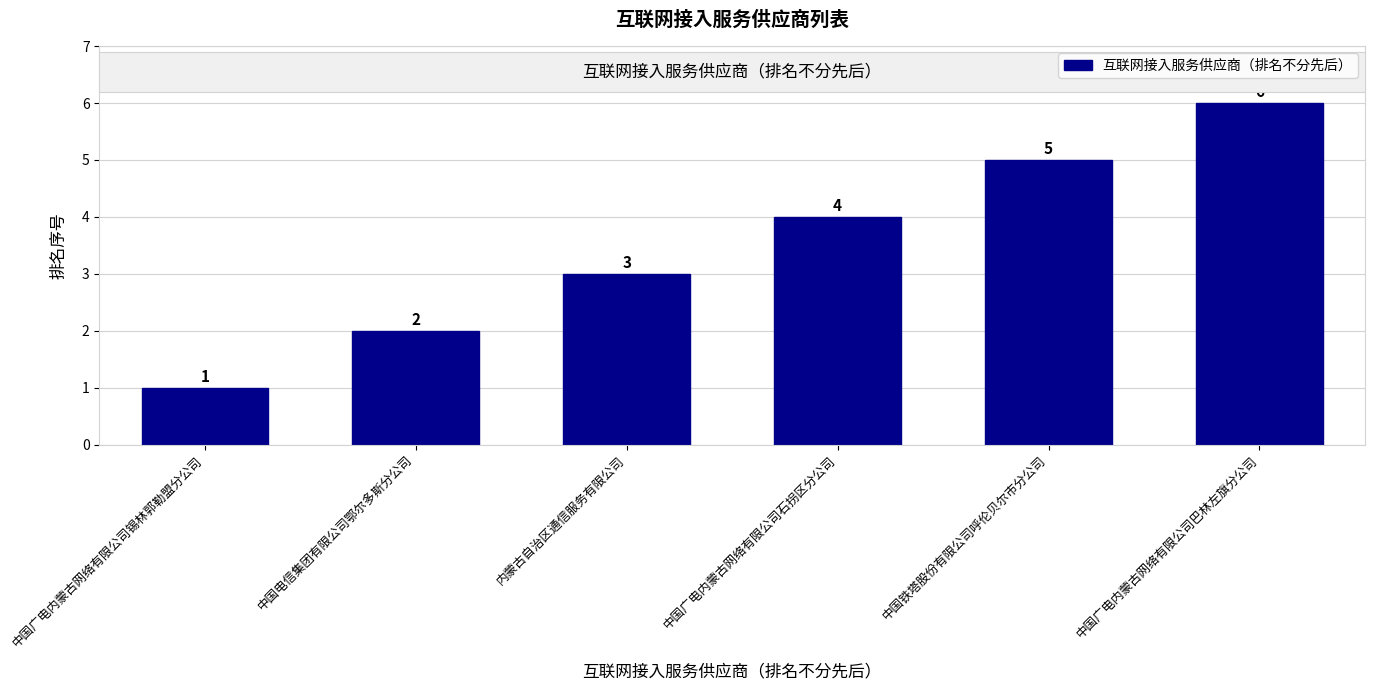

Between 中国广电内蒙古网络有限公司锡林郭勒盟分公司 and 中国广电内蒙古网络有限公司石拐区分公司, which is larger?

中国广电内蒙古网络有限公司石拐区分公司